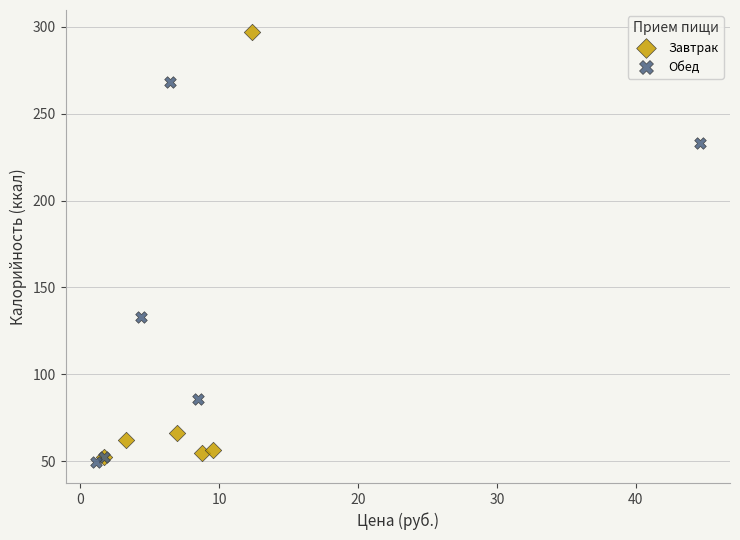

Which series contains the highest Y value?

Завтрак